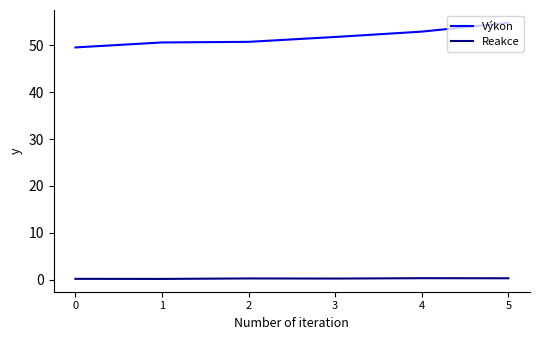

What is the total value across all series at 5?

55.1